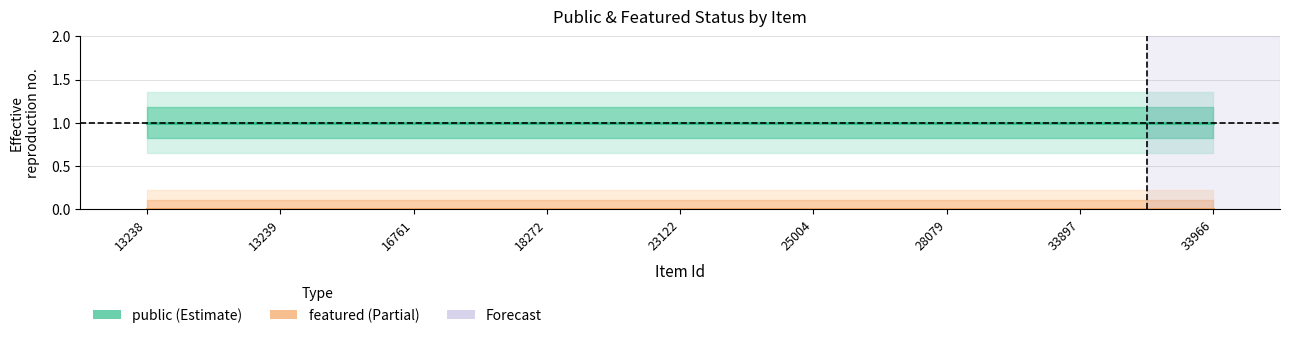

Is this an area chart (filled region under the line)?

No